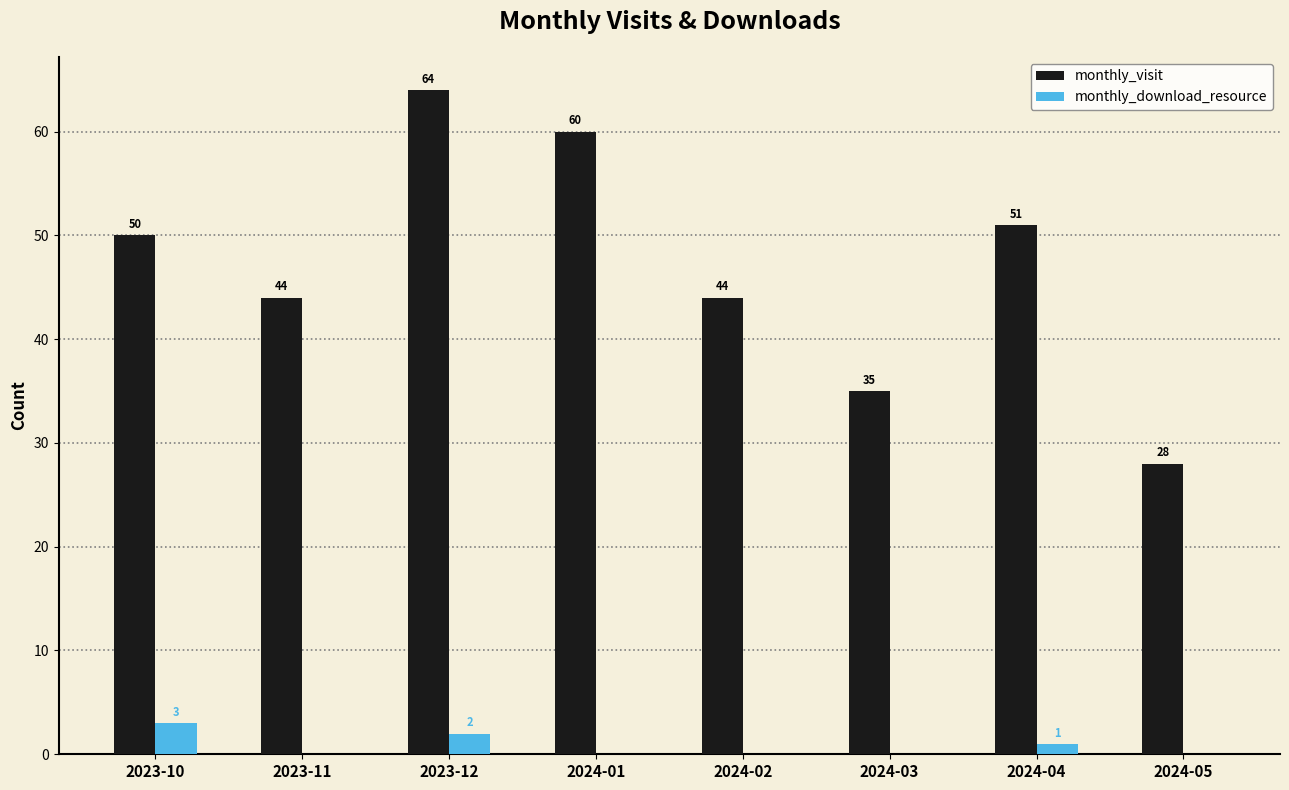

How many monthly_visit values are between 44 and 60?

5